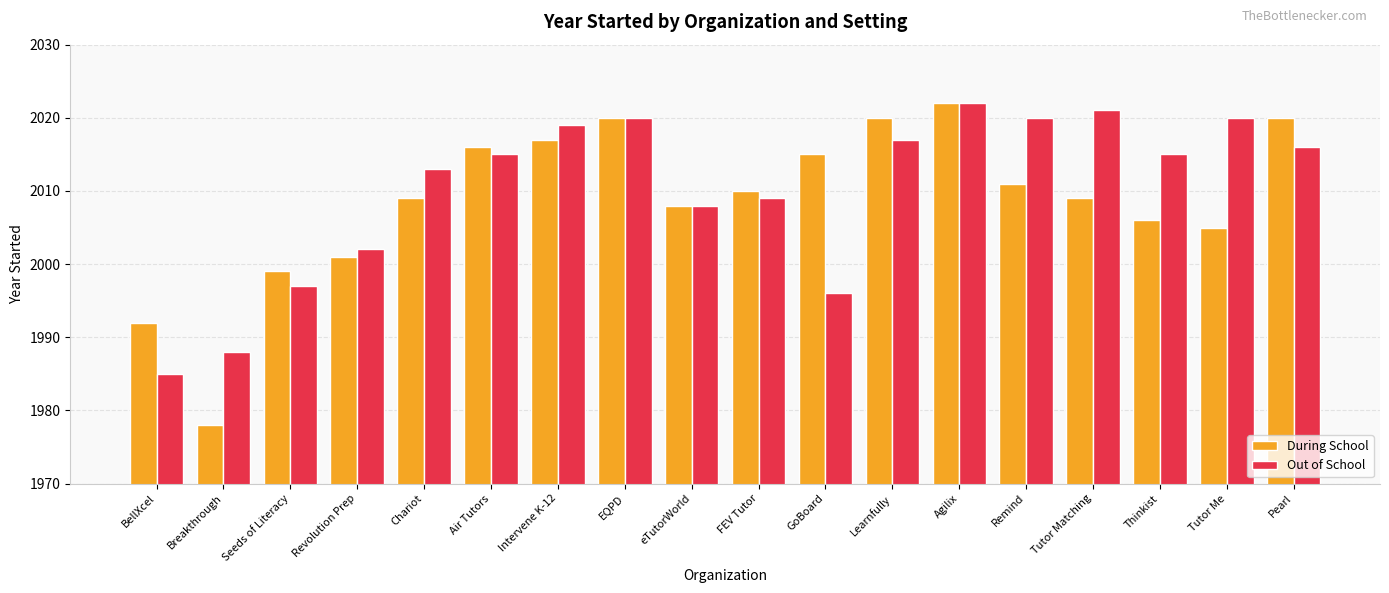

True or false: During School has a value of 962 at EQPD.

False